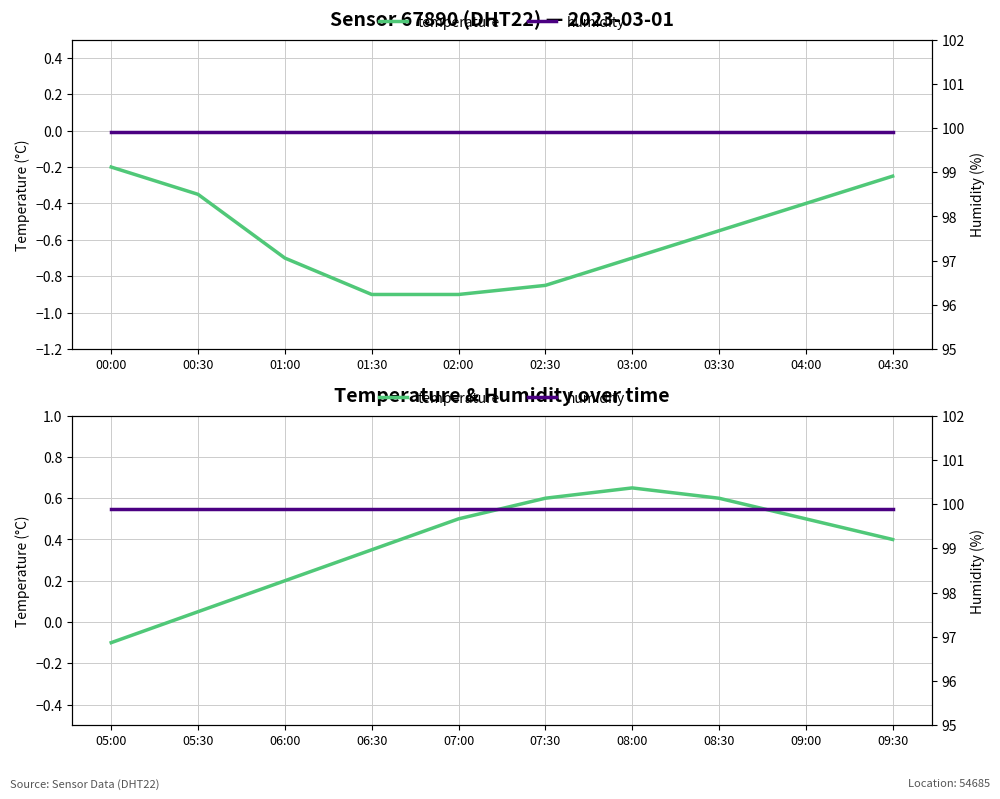

Reading left to right, extract all data points from this chart.

temperature: -0.1	0.1	0.2	0.3	0.5	0.6	0.7	0.6	0.5	0.4
humidity: 99.9	99.9	99.9	99.9	99.9	99.9	99.9	99.9	99.9	99.9